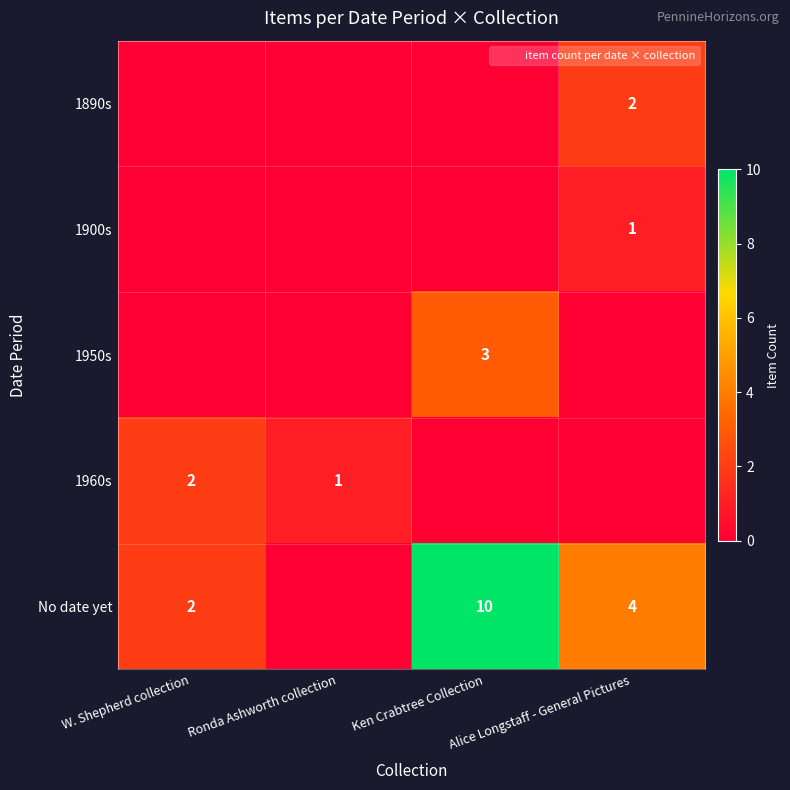

At which label does No date yet reach its minimum?

Ronda Ashworth collection